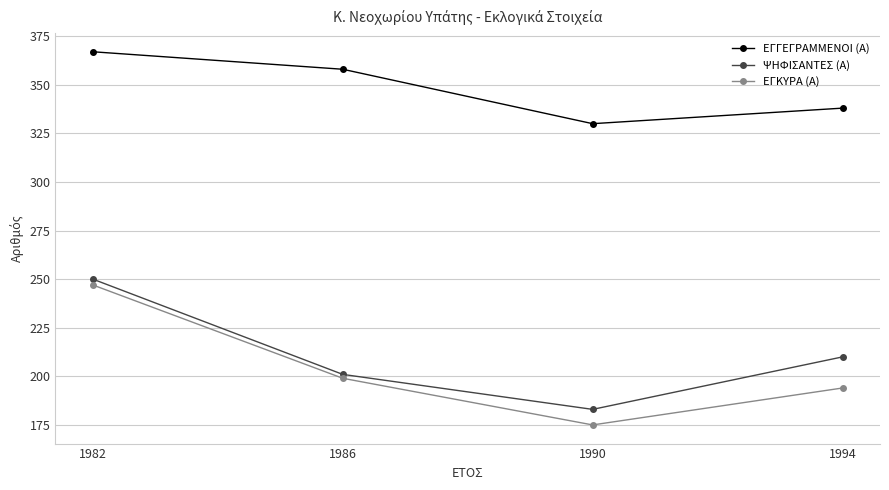

Reading left to right, transcribe all the data shown in this chart.

ΕΓΓΕΓΡΑΜΜΕΝΟΙ (Α): 1982=367	1986=358	1990=330	1994=338
ΨΗΦΙΣΑΝΤΕΣ (Α): 1982=250	1986=201	1990=183	1994=210
ΕΓΚΥΡΑ (Α): 1982=247	1986=199	1990=175	1994=194